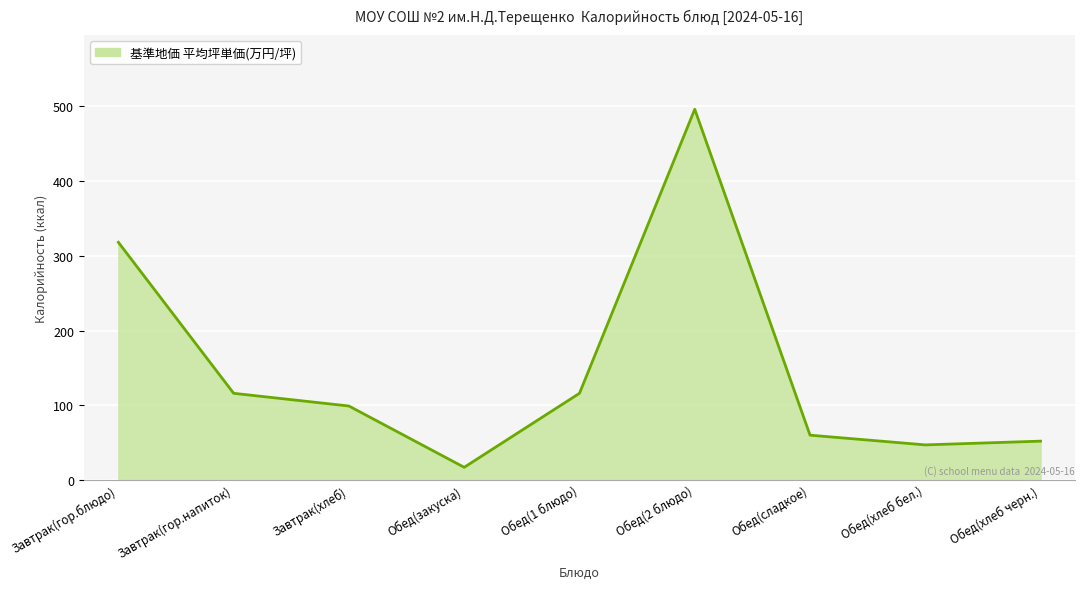

Which label corresponds to the smallest value in the chart?

Обед(закуска)